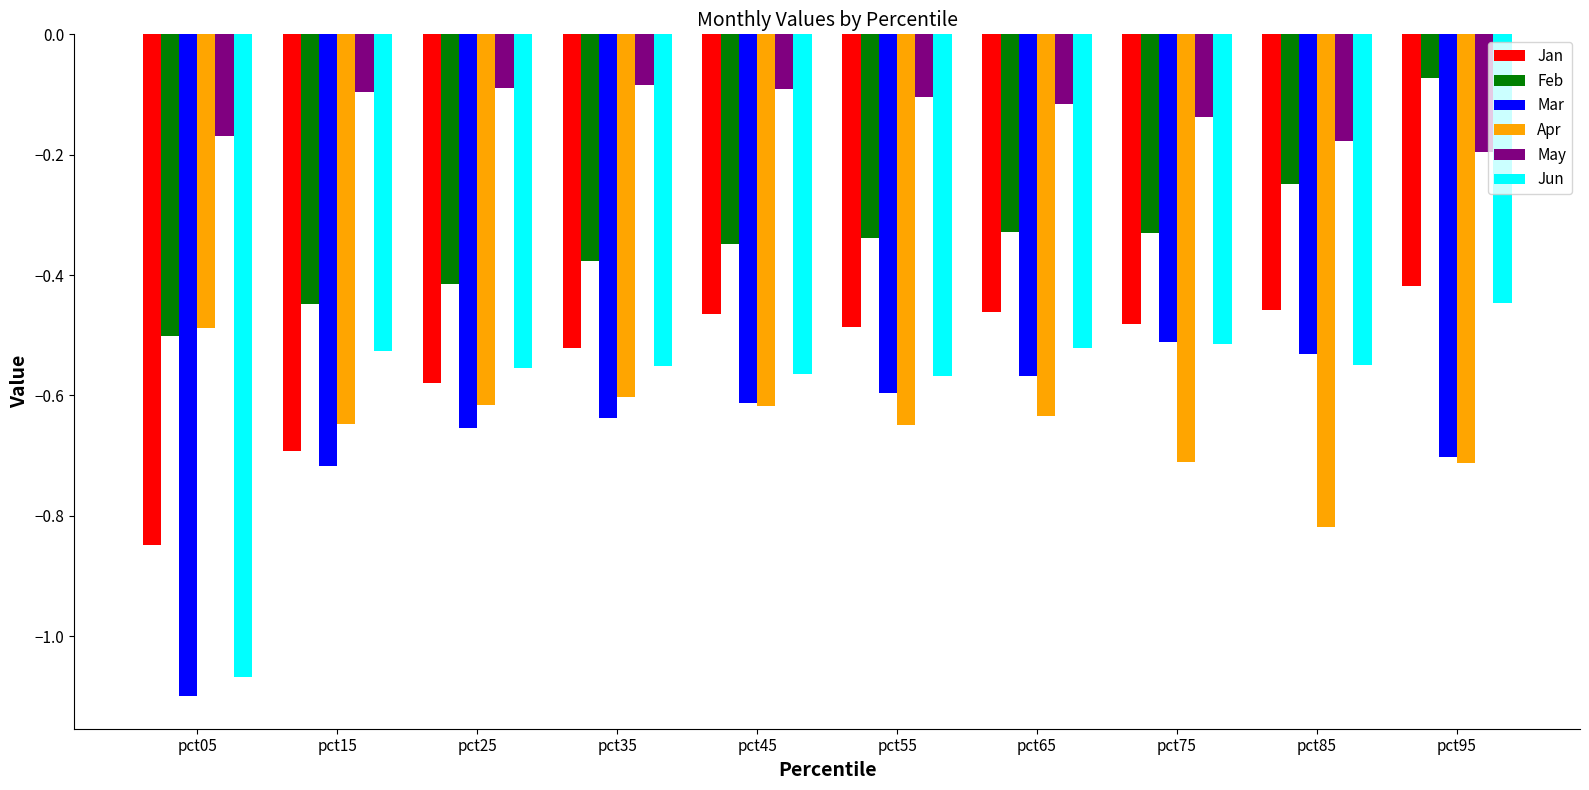

The Jan series shows -0.6 at pct25. True or false?

True